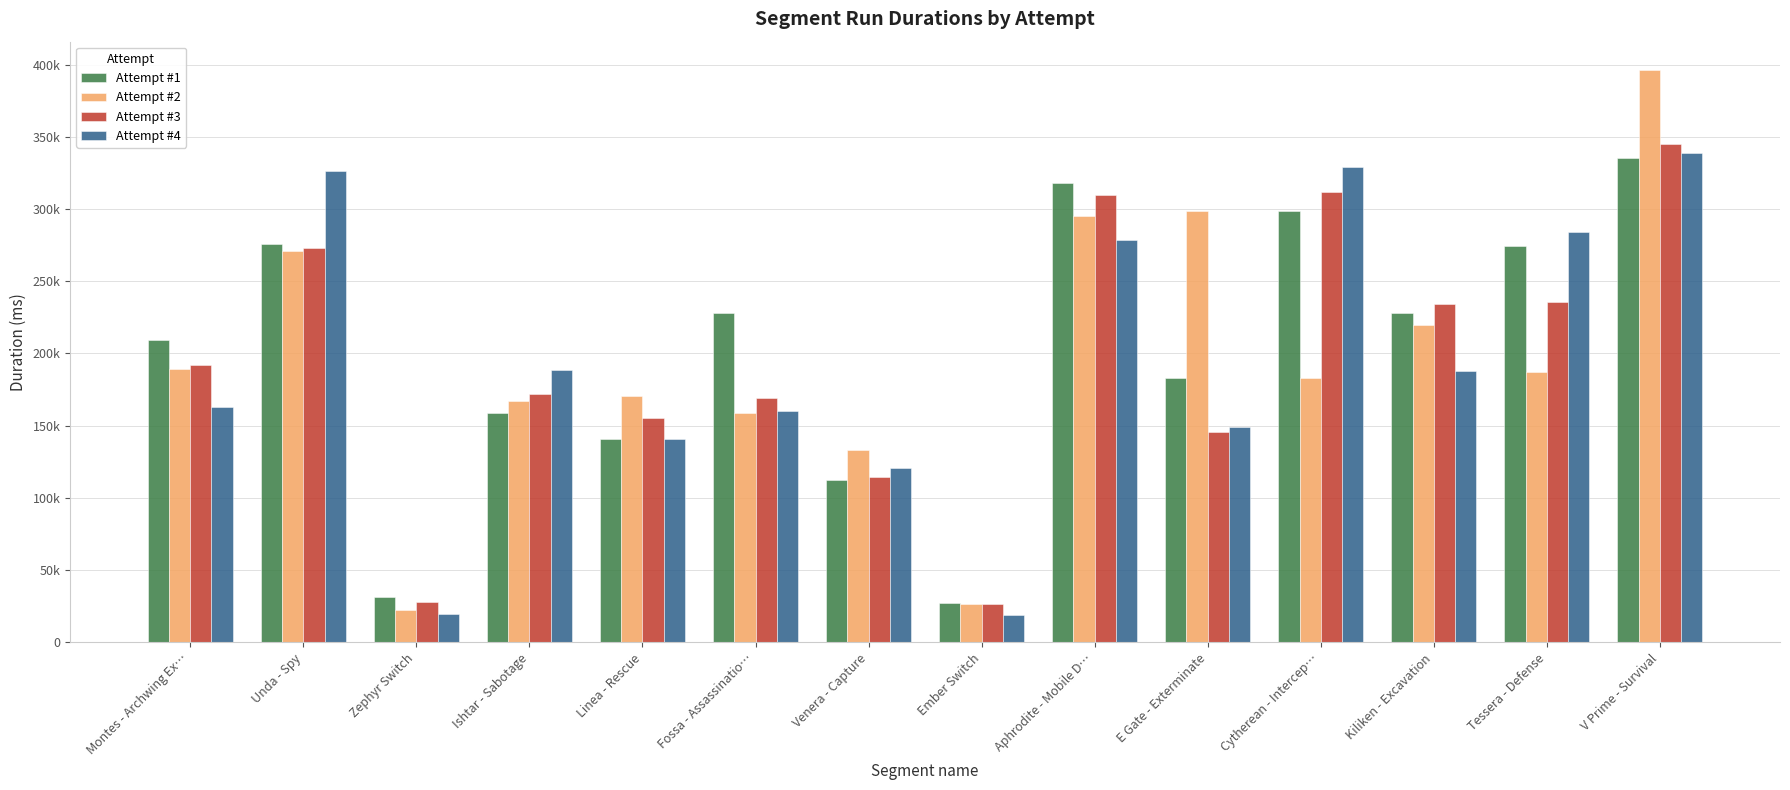

What are all the series names shown in the legend?

Attempt #1, Attempt #2, Attempt #3, Attempt #4